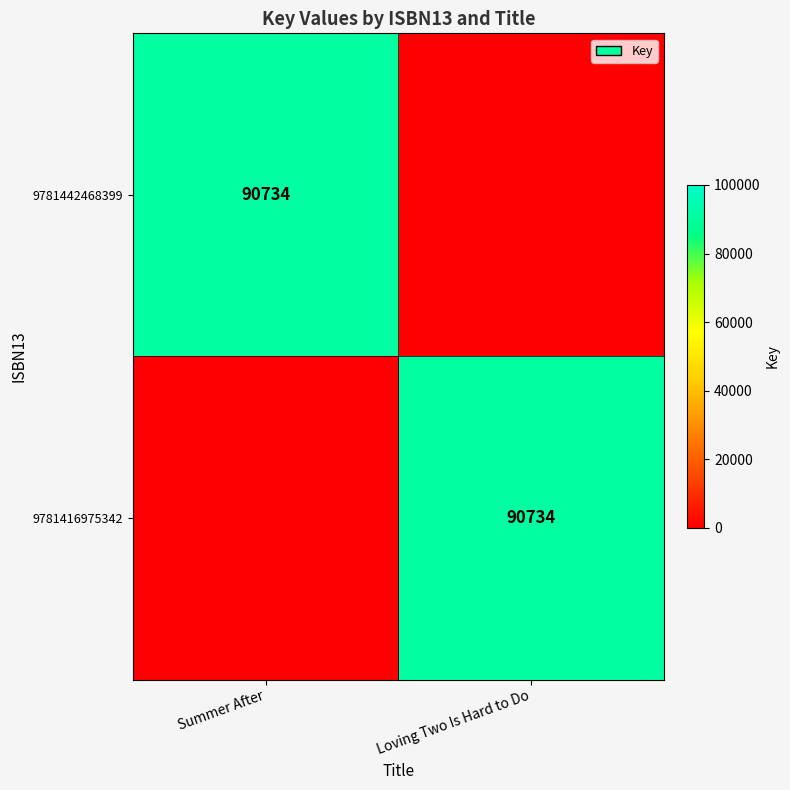

True or false: 9781442468399 has a value of 90734 at Summer After.

True